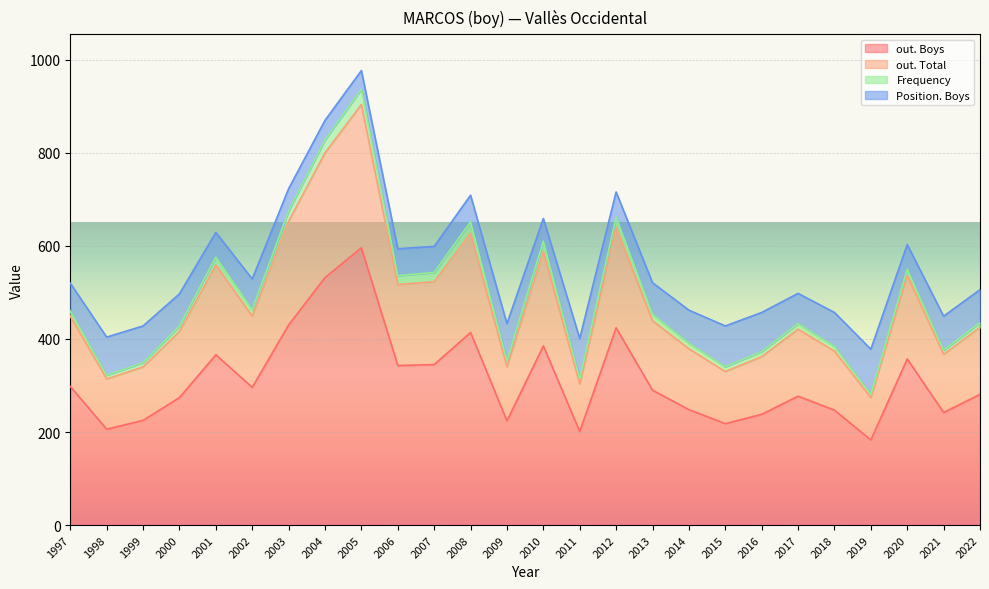

Rank the categories by Position. Boys value from highest to lowest.

2019, 2015, 2011, 2016, 1998, 2009, 1999, 2021, 2018, 2022, 2014, 2000, 2013, 2002, 2017, 1997, 2006, 2008, 2007, 2012, 2020, 2001, 2010, 2003, 2004, 2005